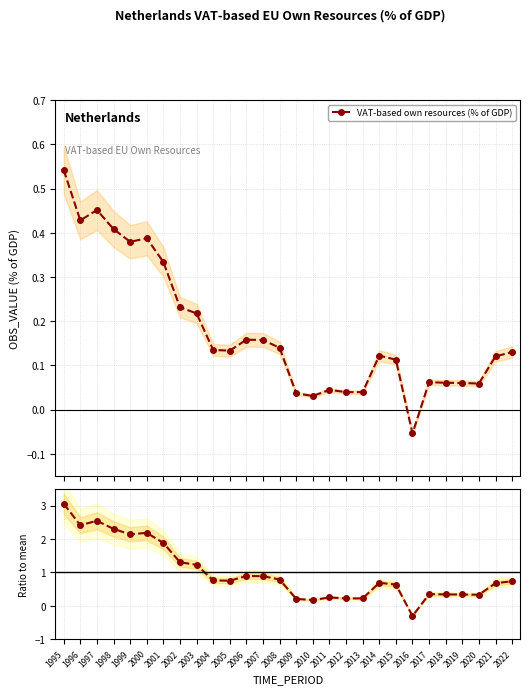

Between 2017 and 2021, which series saw the biggest shift?

Ratio to mean